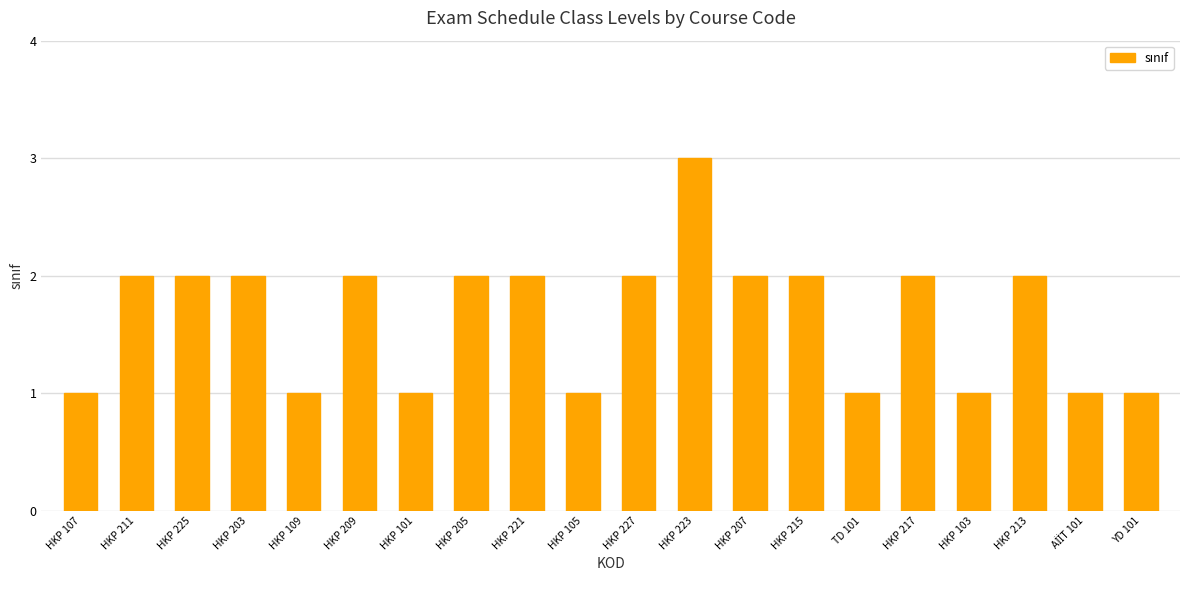

True or false: the data shows 2 at HKP 213.

True